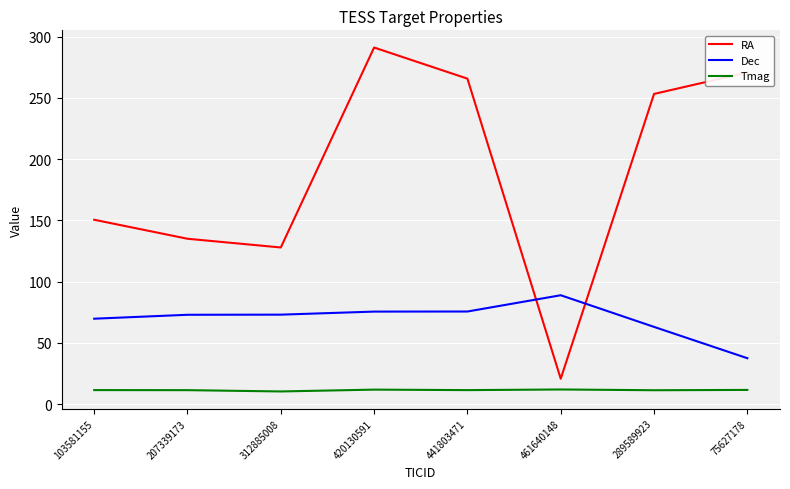

What are all the series names shown in the legend?

RA, Dec, Tmag